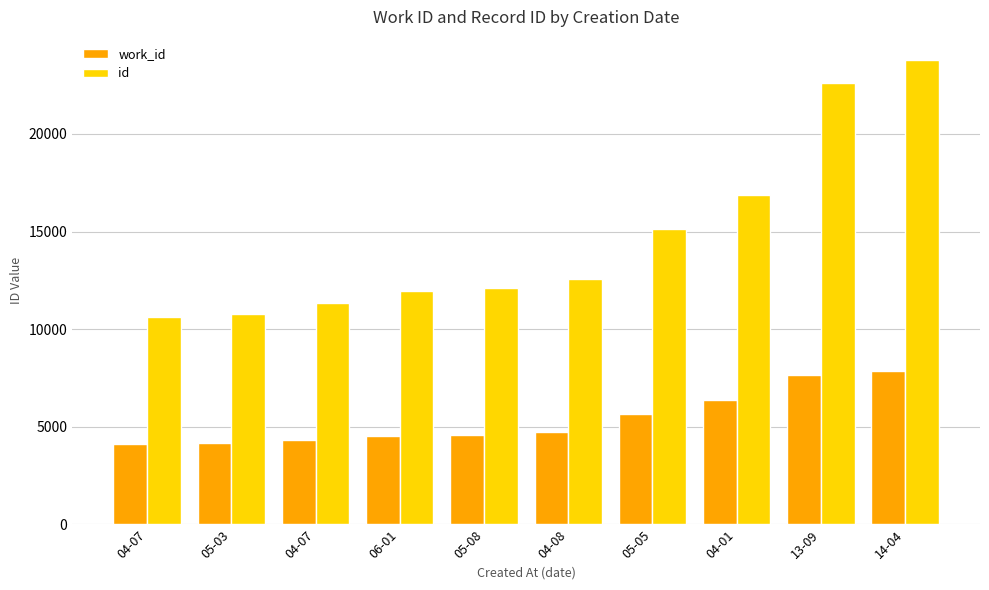

How many data points in work_id are less than 4754?

5